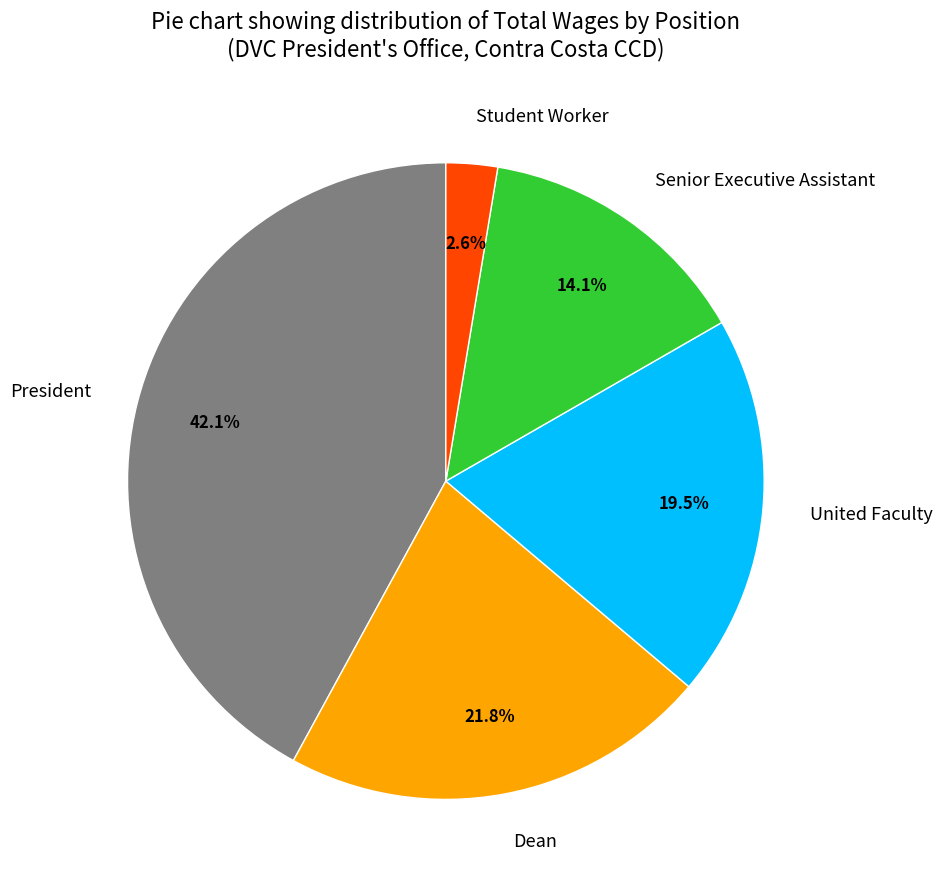

How many segments does this pie chart have?

5